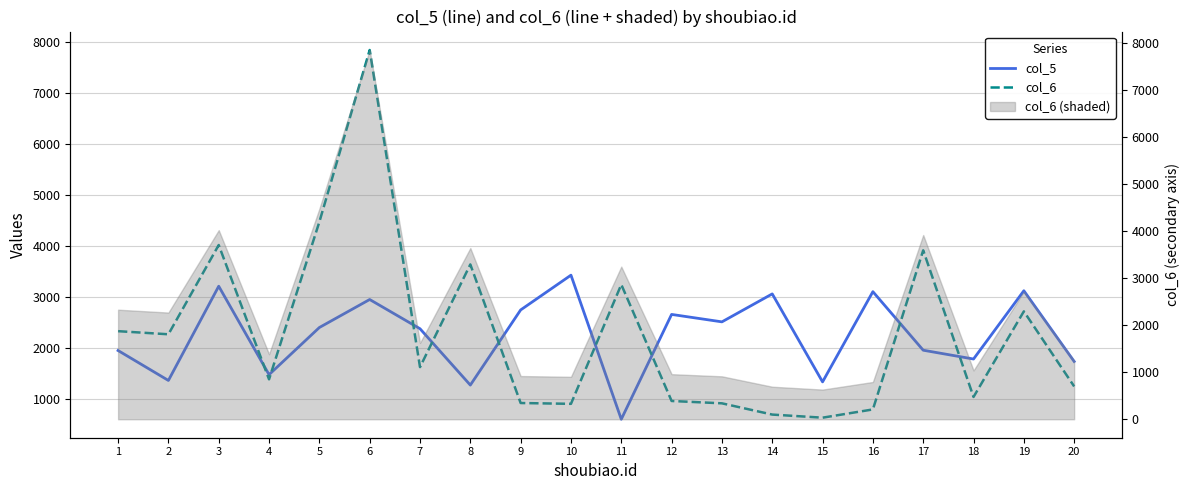

Which series has the largest total across all categories?

col_6